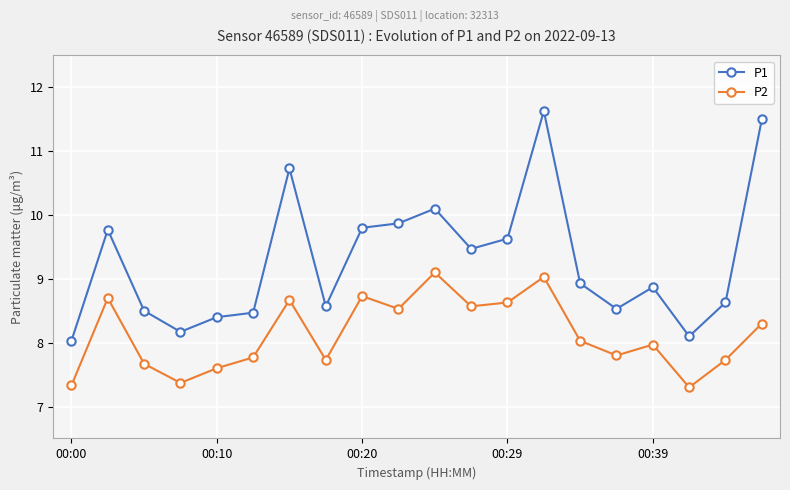

True or false: P2 and P1 cross at least once.

False